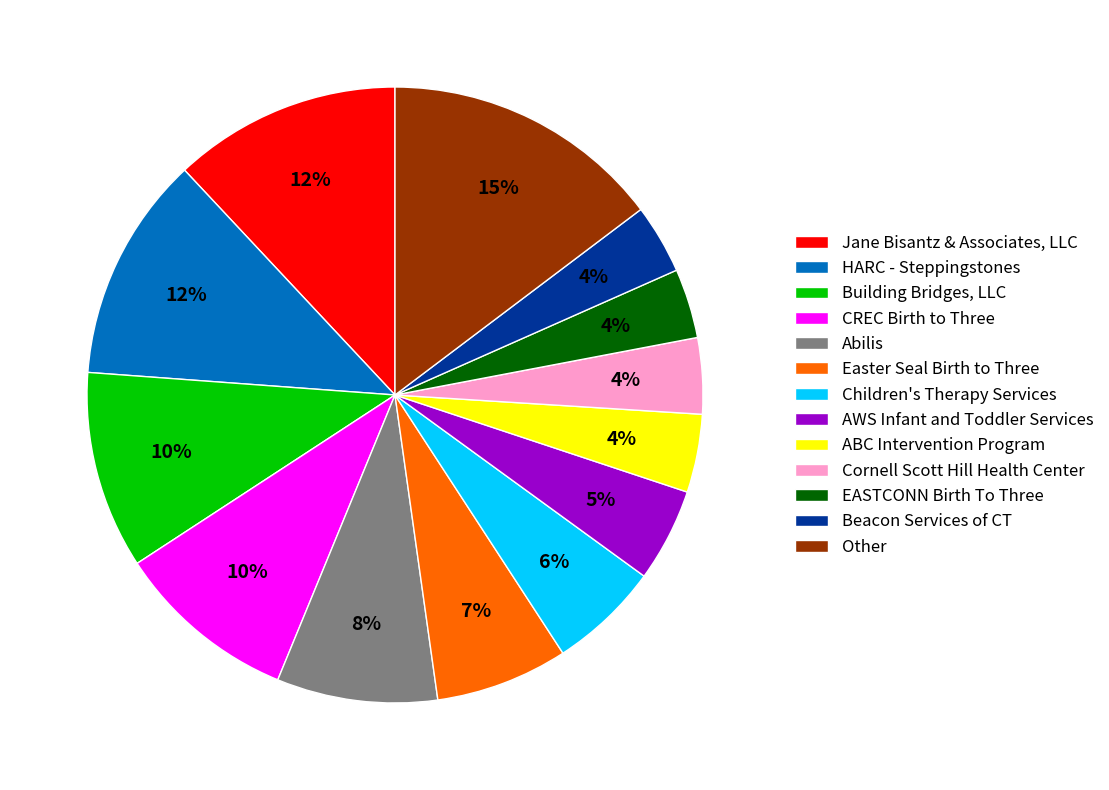

How many slices are in this pie chart?

13